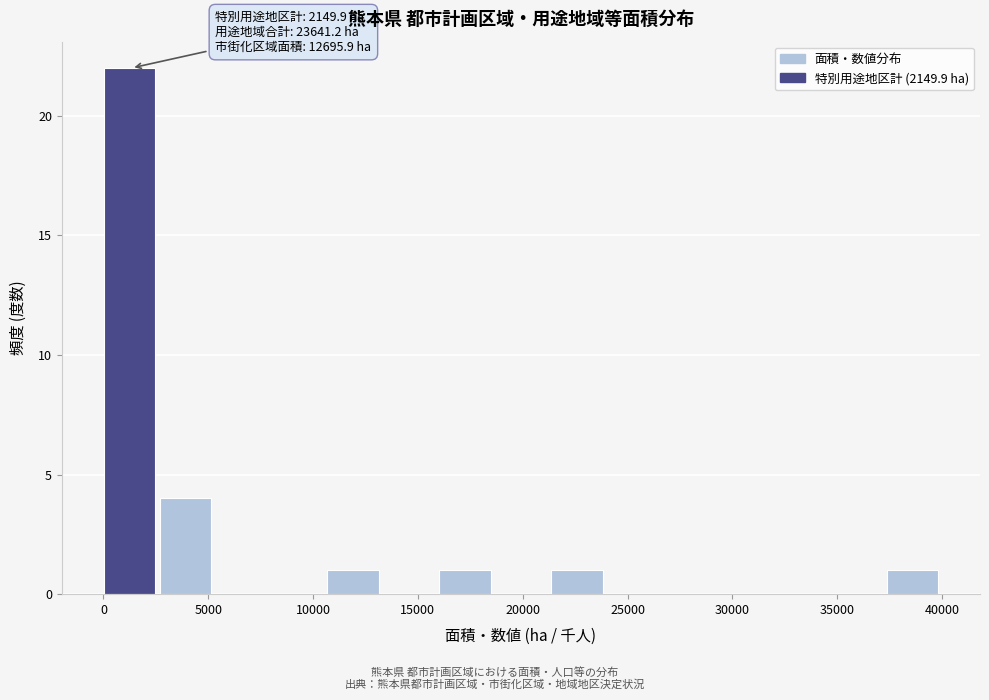

Which range on the x-axis has the tallest bar?

0 to 2500